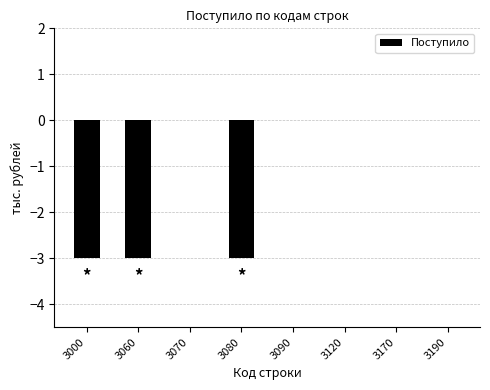

Is it true that the value at 3080 is -3?

True